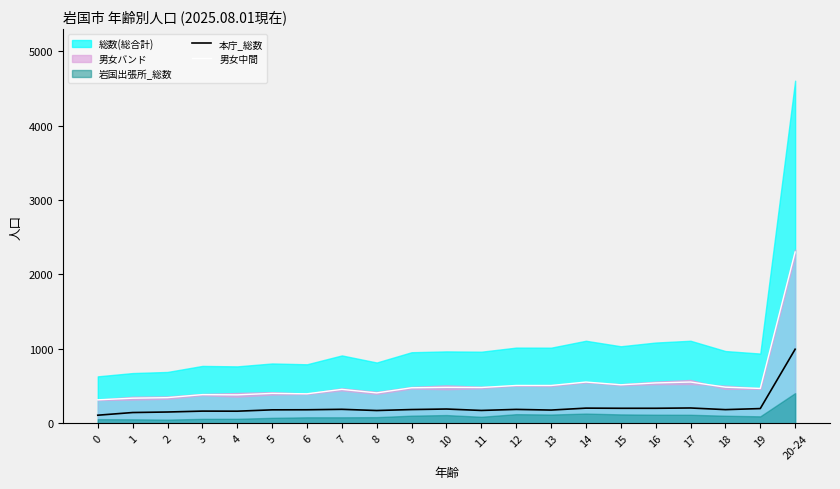

The 男女中間 series shows 108.5 at 0. True or false?

False